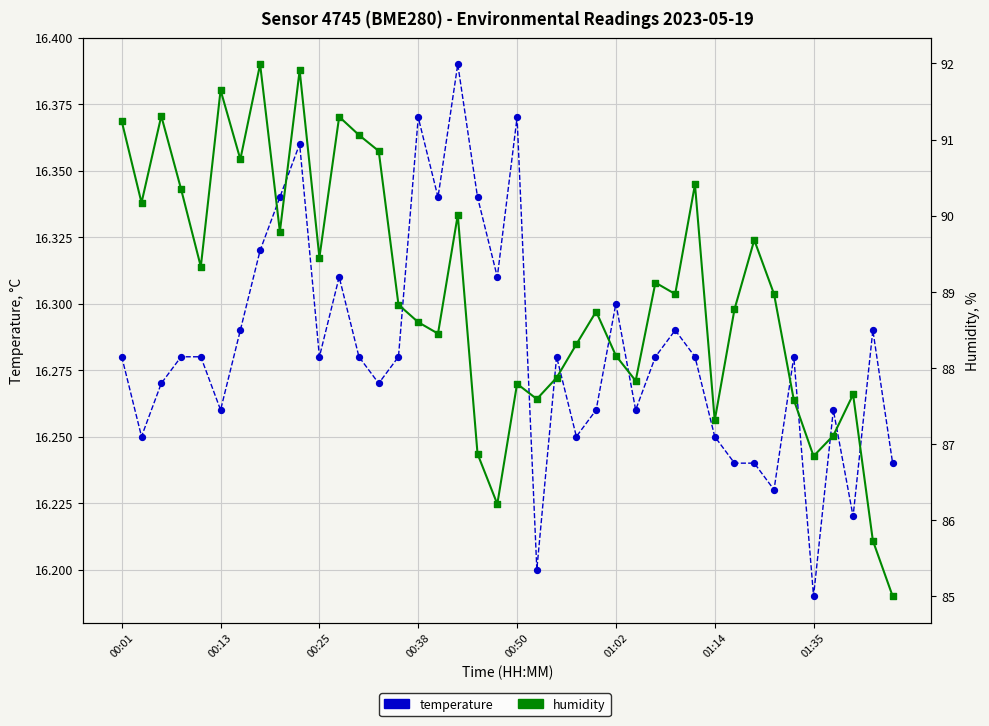

At how many categories does at least one series exceed 25?

40